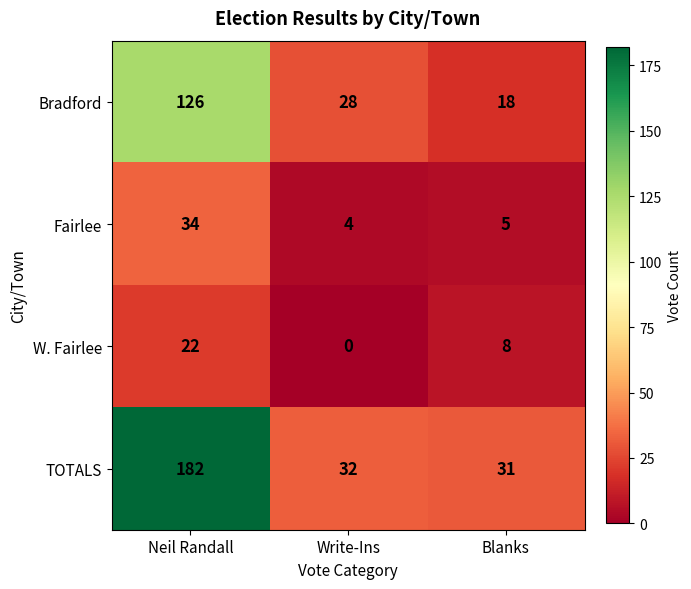

How many distinct data groups are displayed?

4